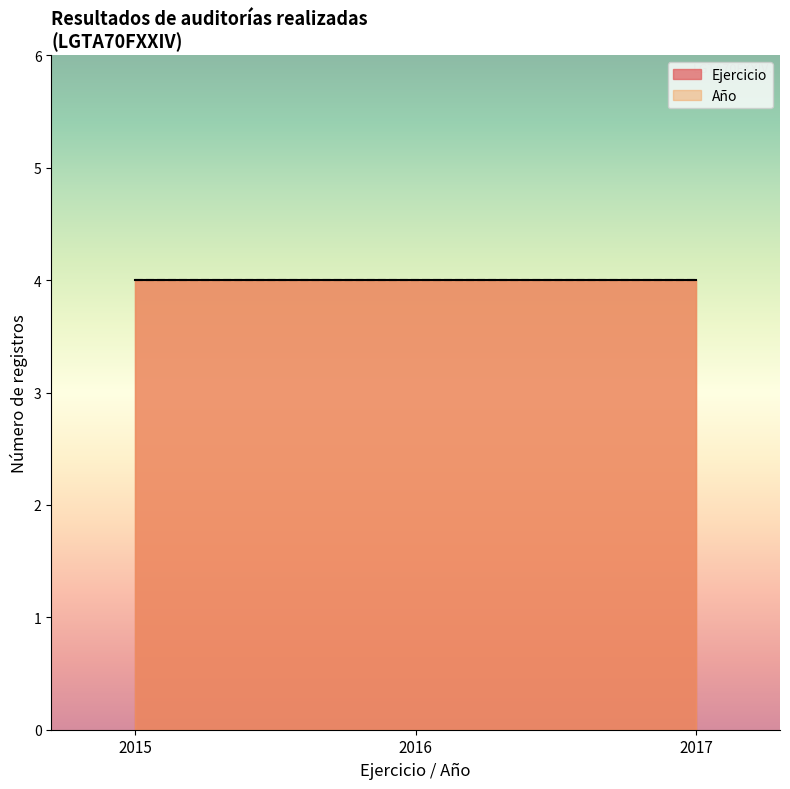

Which series has the largest total across all categories?

Ejercicio